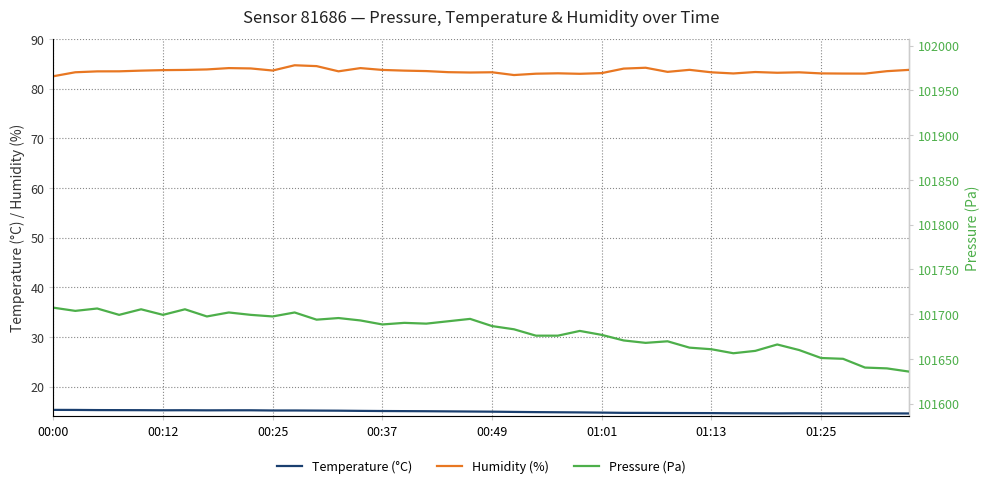

True or false: Humidity (%) and Temperature (°C) intersect in this chart.

False